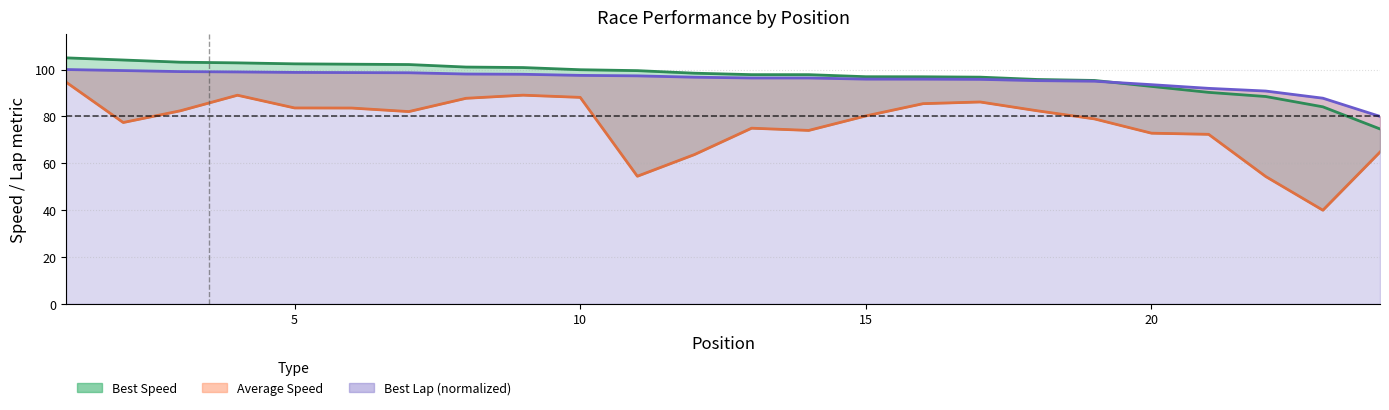

At how many categories does at least one series exceed 72?

24